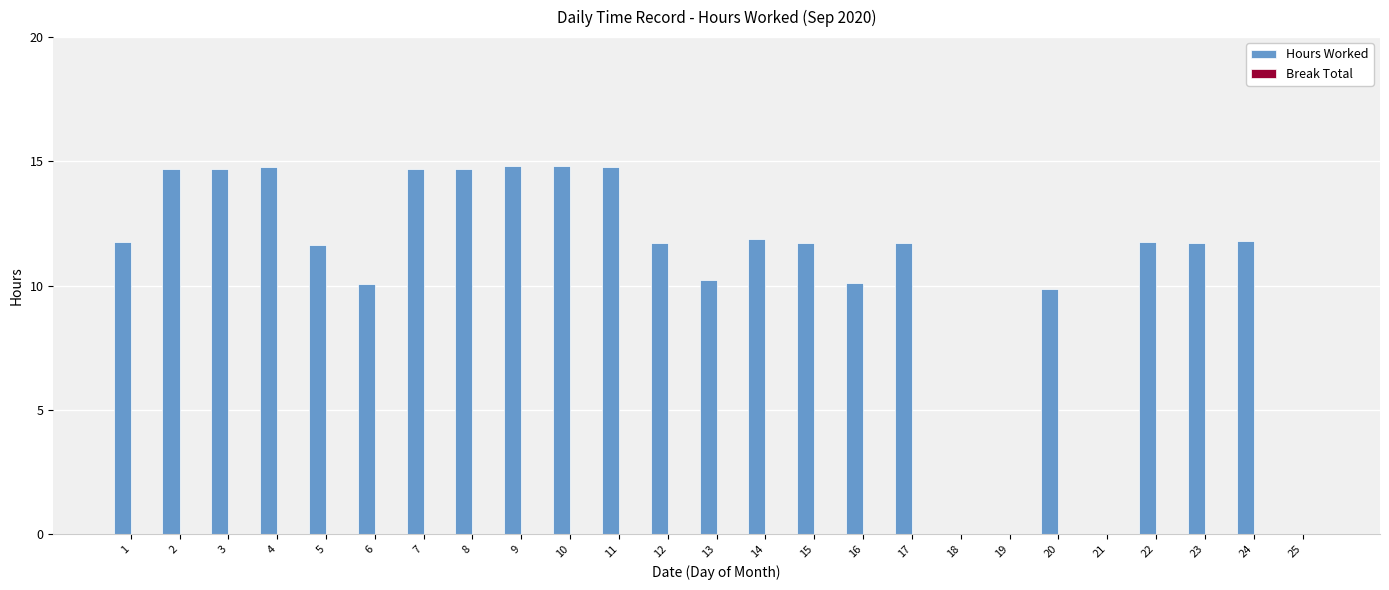

What is the sum of all values?

264.0